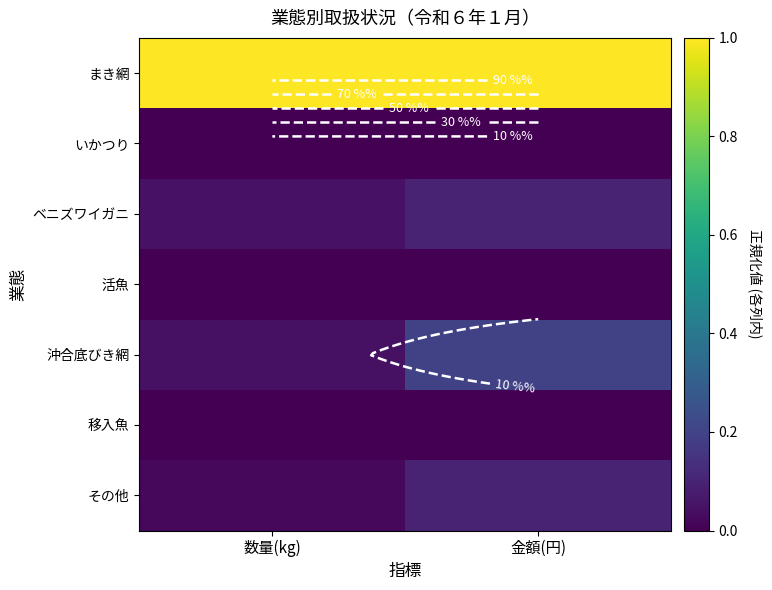

At which category is the sum across all series the highest?

金額(円)